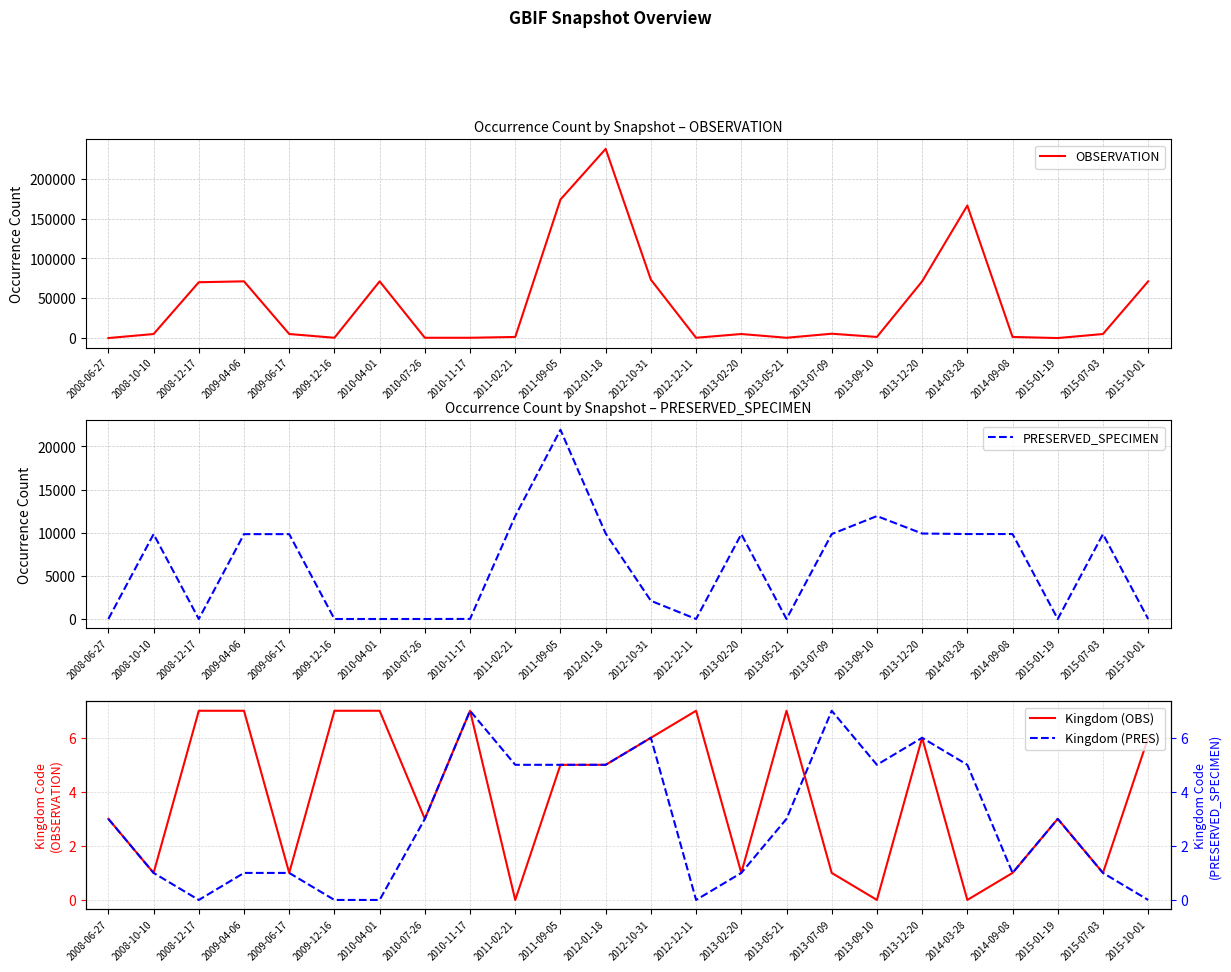

Which has a higher value, 2009-04-06 or 2013-09-10?

2009-04-06